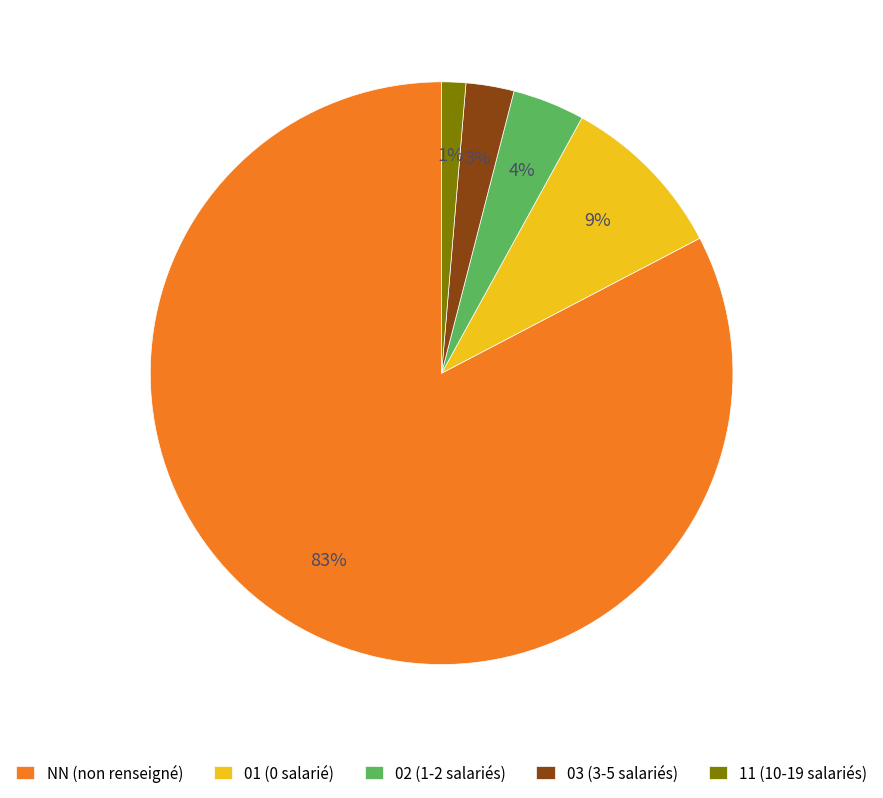

To the nearest percent, what is the average slice percentage?

20%